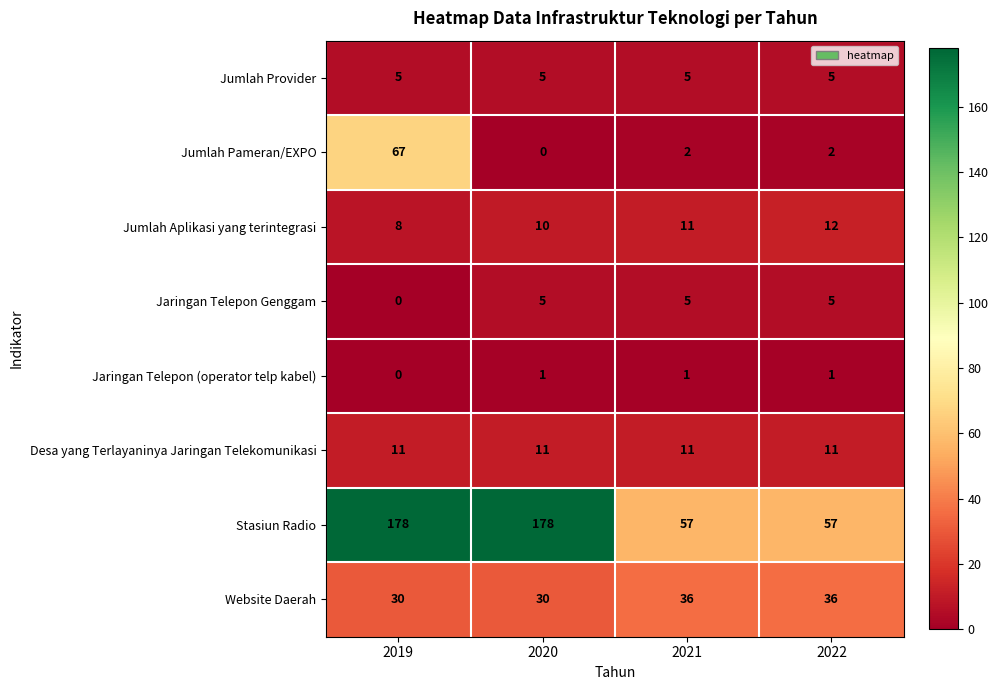

At which category is the sum across all series the highest?

2019